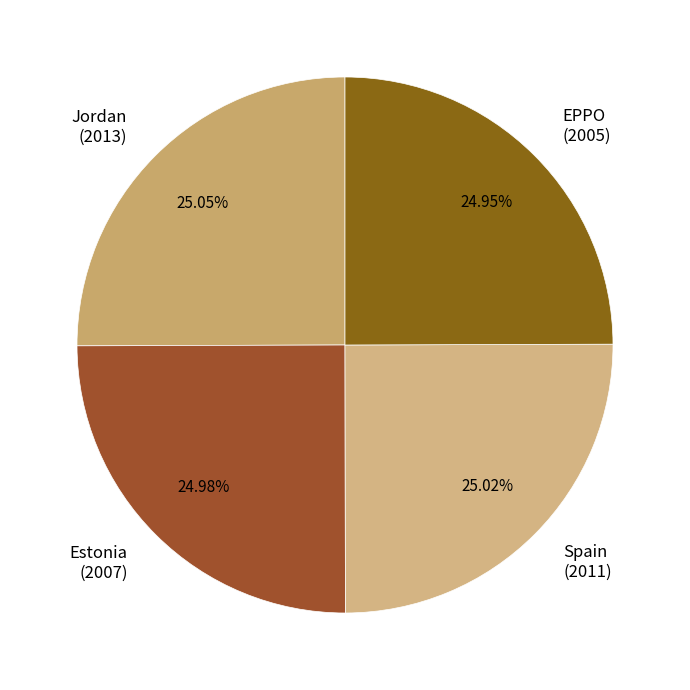

How many segments does this pie chart have?

4